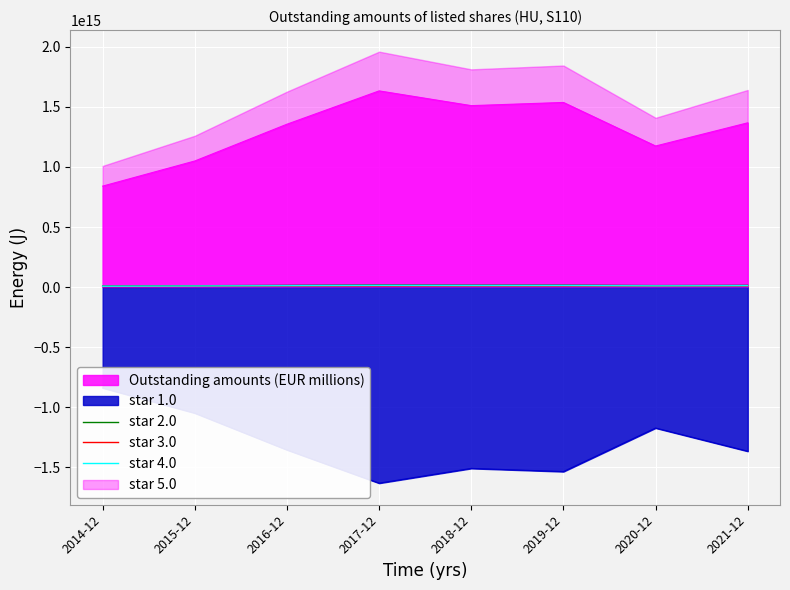

In star 2.0, how many points are higher than both neighbors (excluding endpoints)?

2